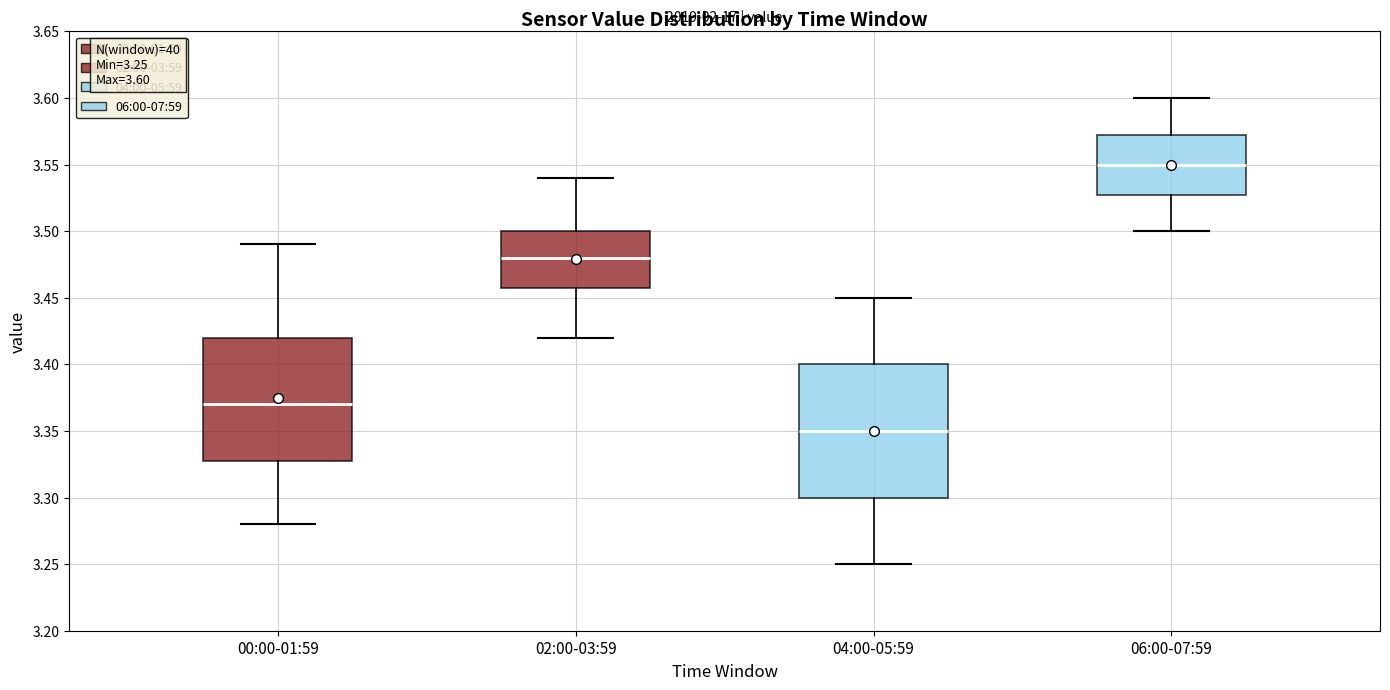

Comparing the boxes themselves (not the whiskers), which one is the tallest?

04:00-05:59